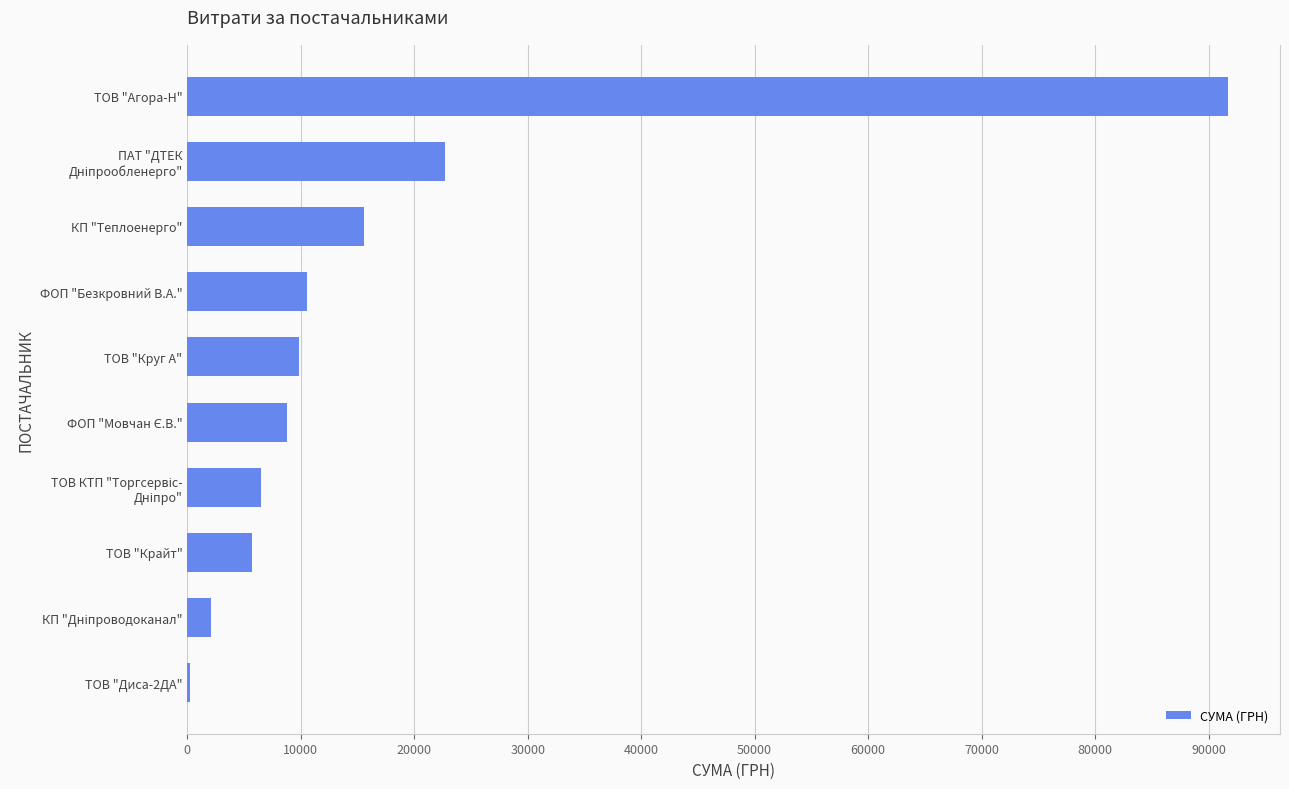

The chart shows a value of 16440.8 at ФОП "Безкровний В.А.". True or false?

False